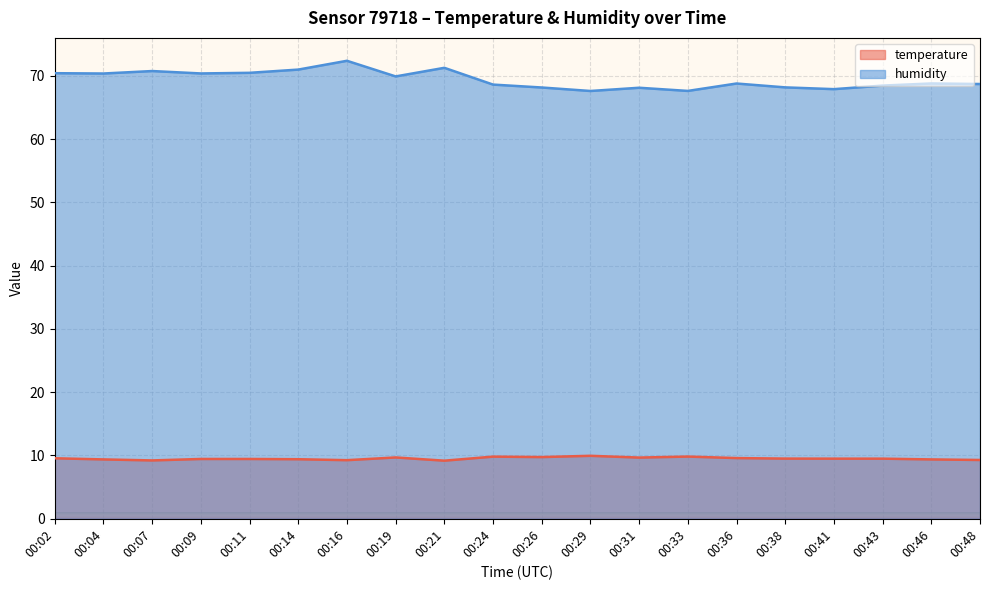

True or false: temperature and humidity cross at least once.

False